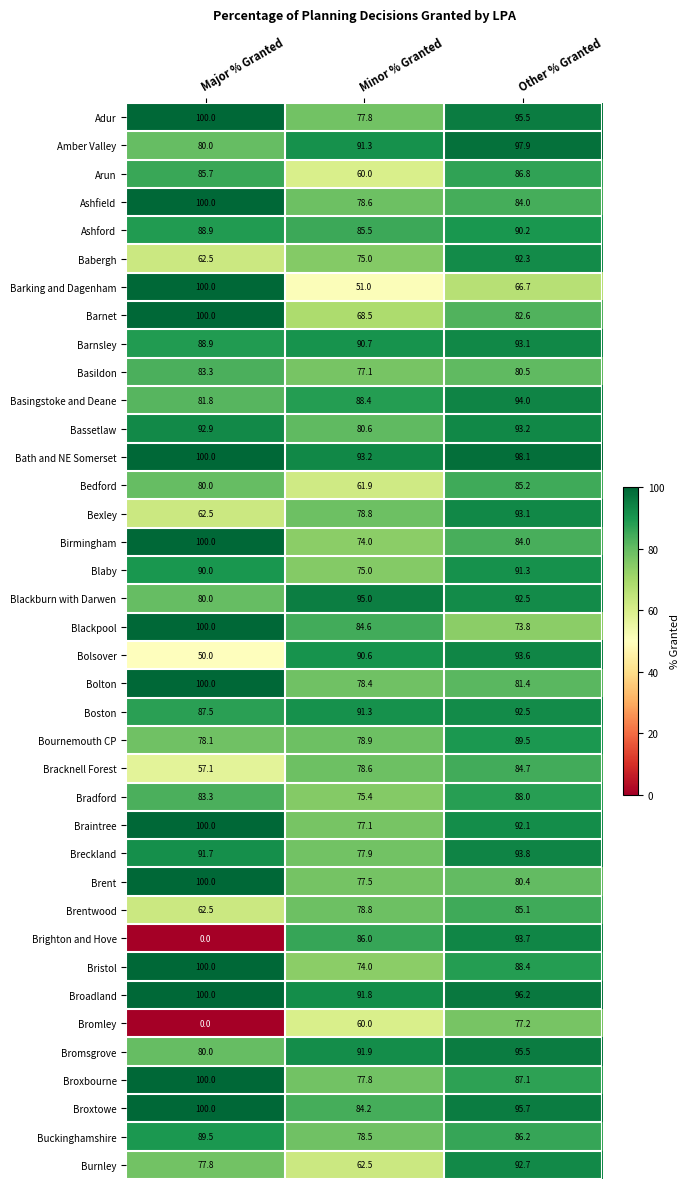

At which category is the sum across all series the highest?

Other % Granted